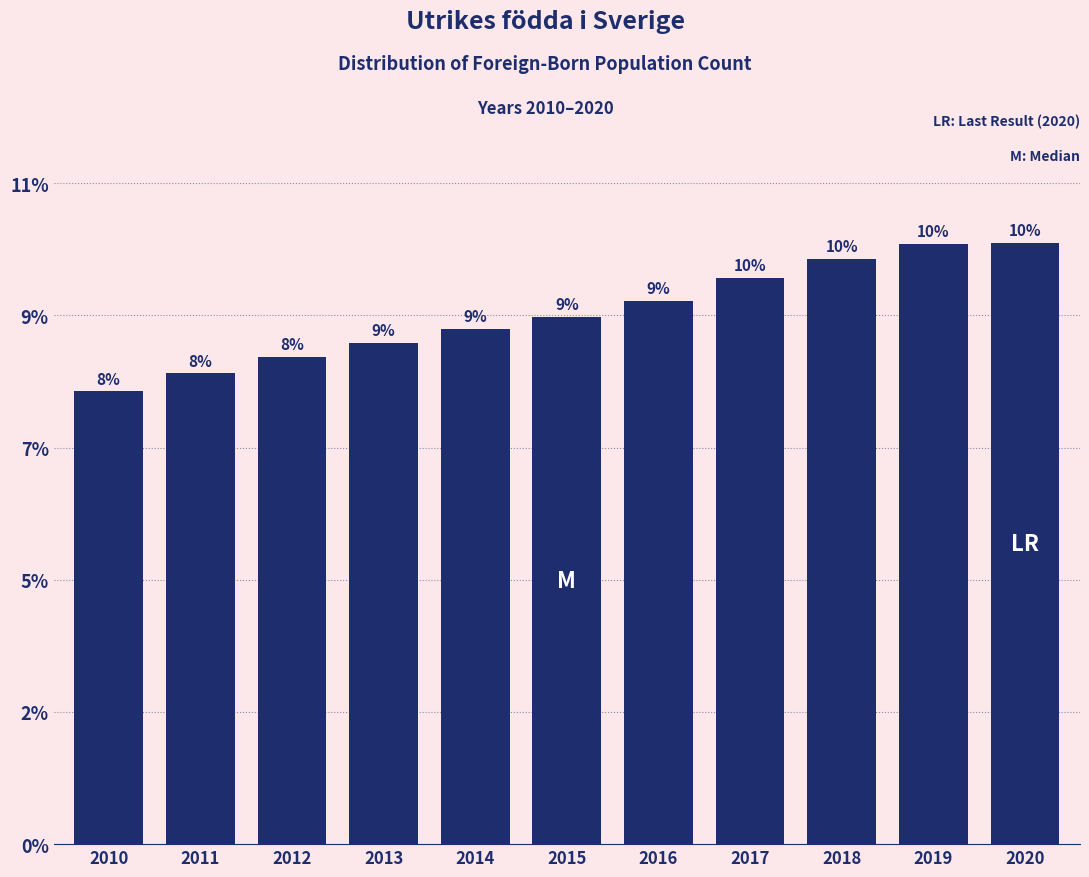

Are the bars horizontal?

No